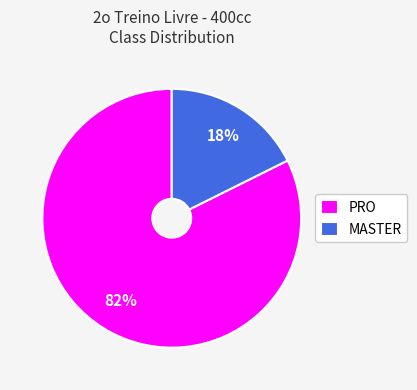

How many slices are in this pie chart?

2